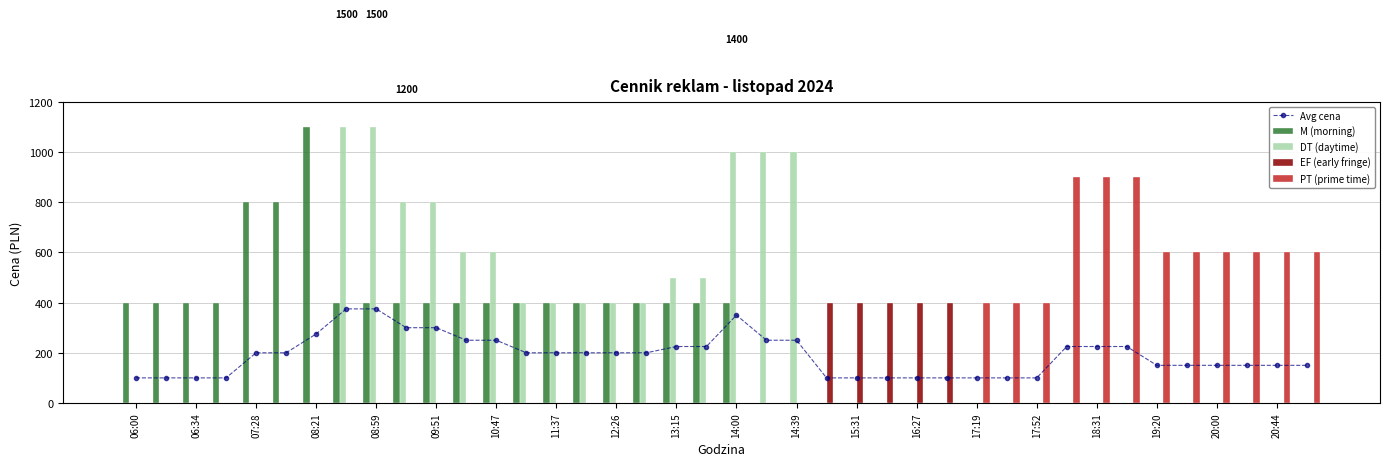

What is the average value of the Avg cena series?

190